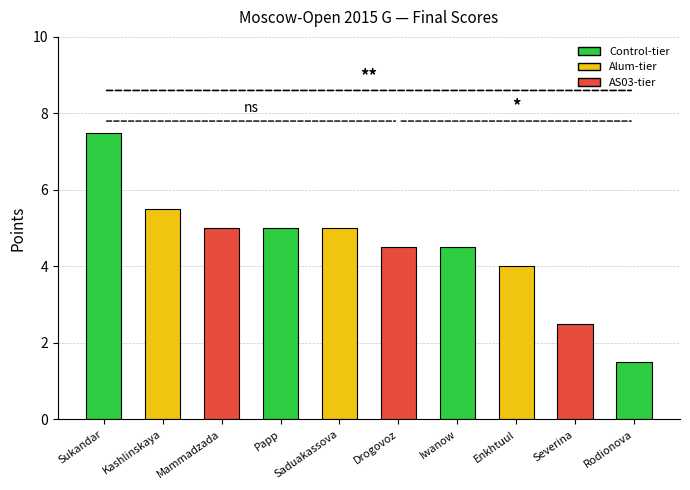

Which label corresponds to the largest value in the chart?

Sukandar